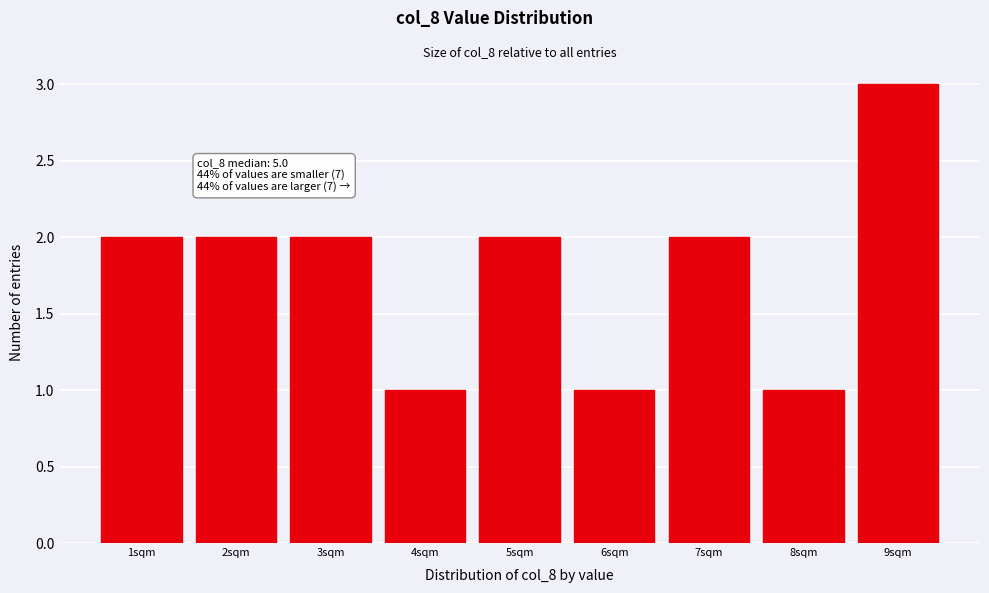

Reading left to right, list all the values displayed in this chart.

1sqm=2	2sqm=2	3sqm=2	4sqm=1	5sqm=2	6sqm=1	7sqm=2	8sqm=1	9sqm=3